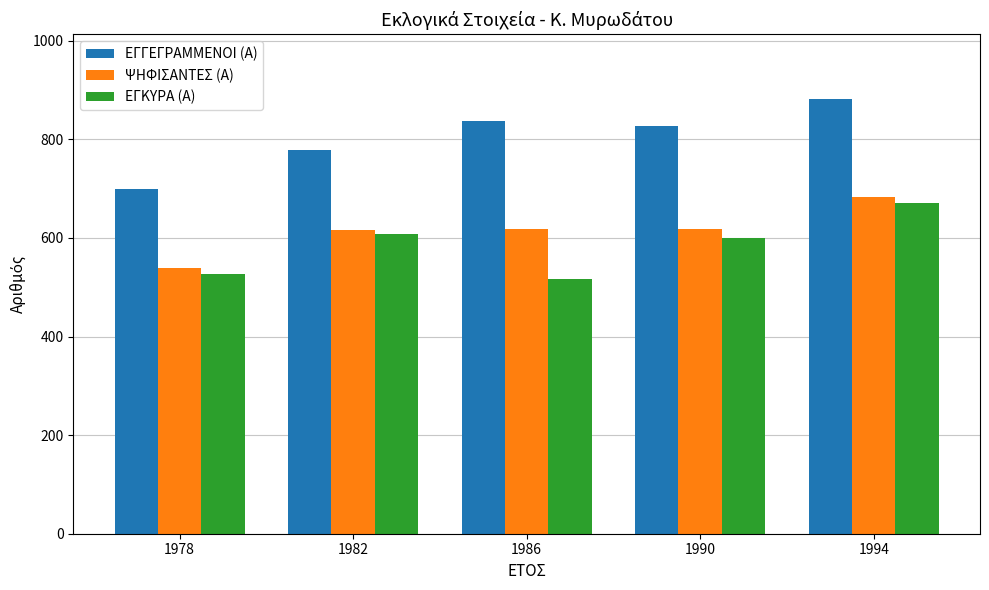

Read the ΕΓΓΕΓΡΑΜΜΕΝΟΙ (Α) value at 1990.

827